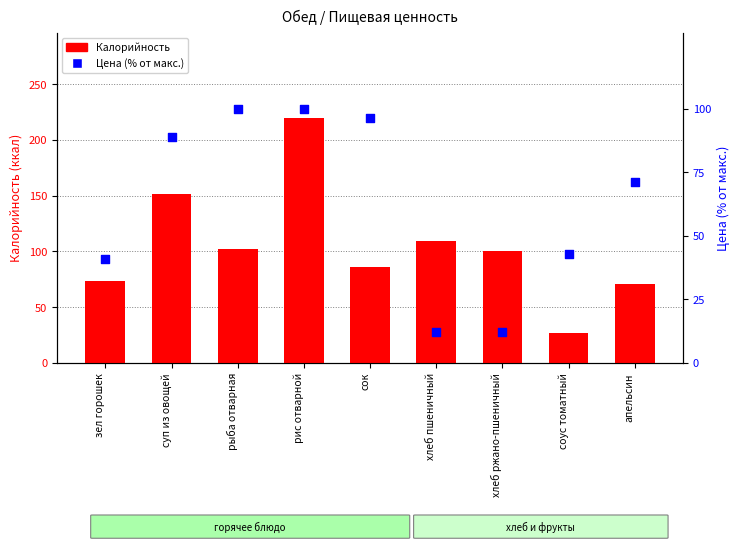

At how many categories does at least one series exceed 172?

1